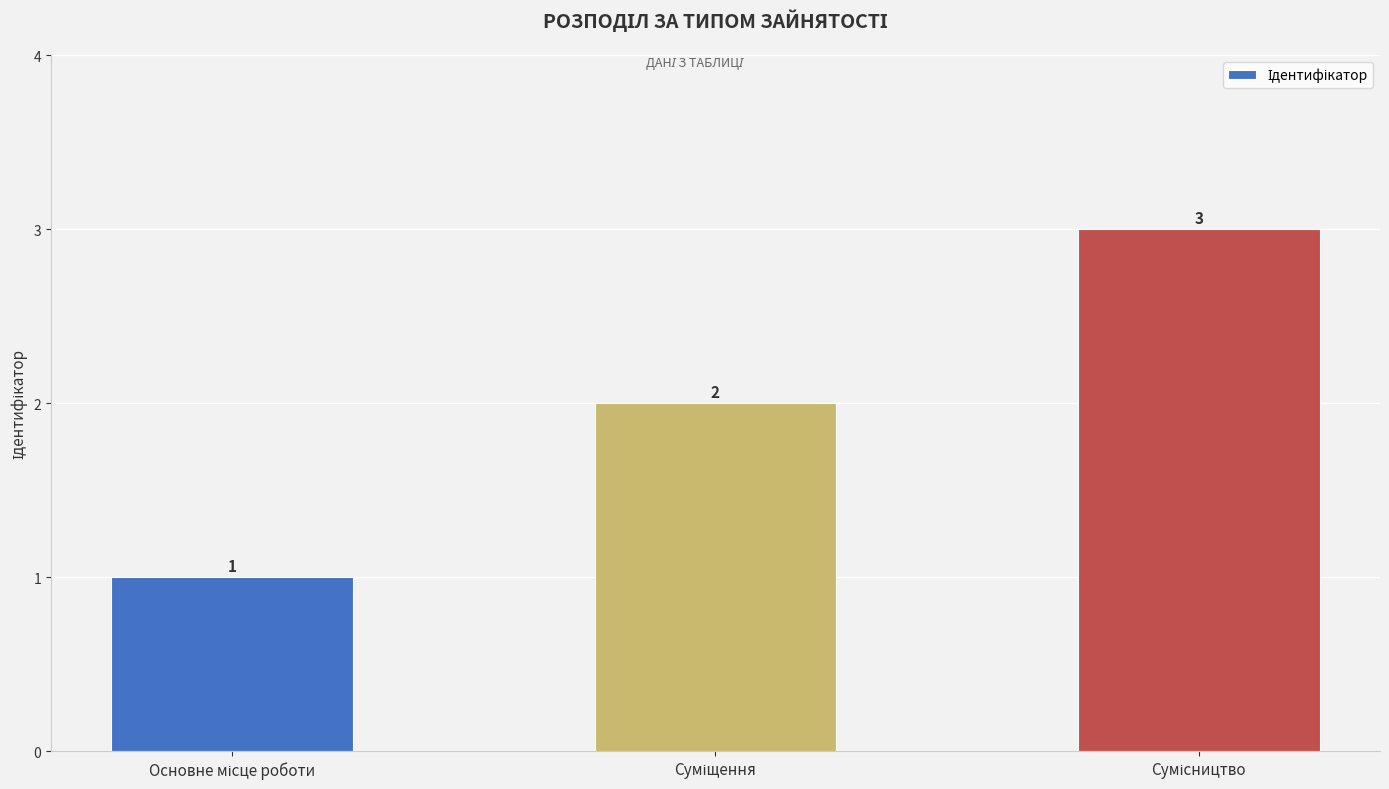

What is the difference between the maximum and minimum values?

2